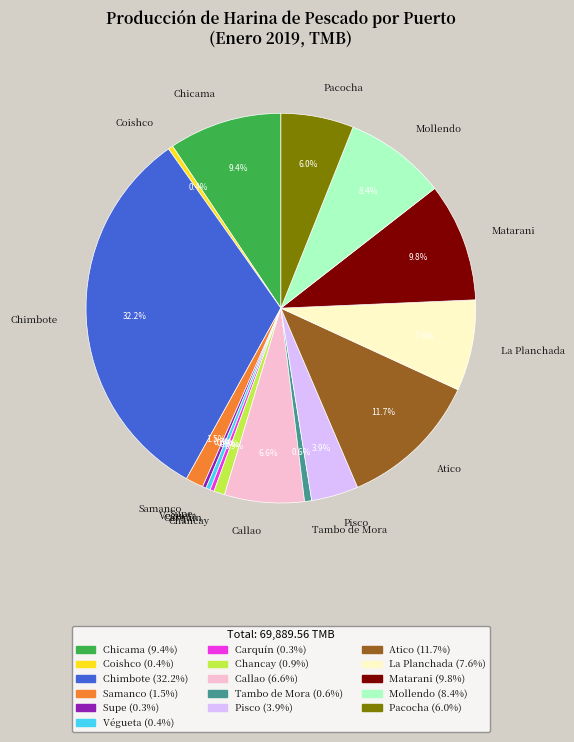

How much of the chart is everything except Supe?

99.7%